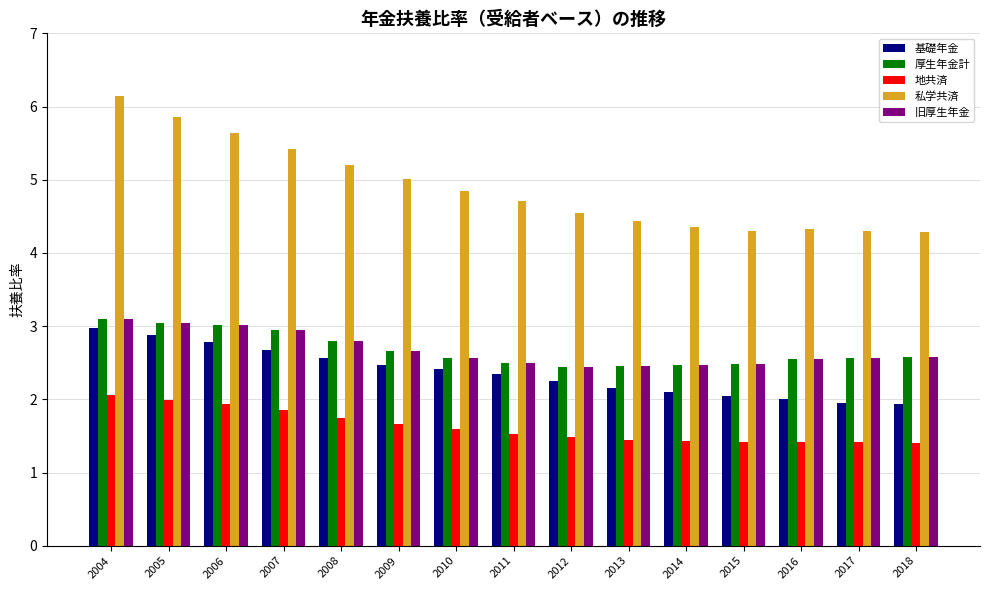

What are all the series names shown in the legend?

基礎年金, 厚生年金計, 地共済, 私学共済, 旧厚生年金